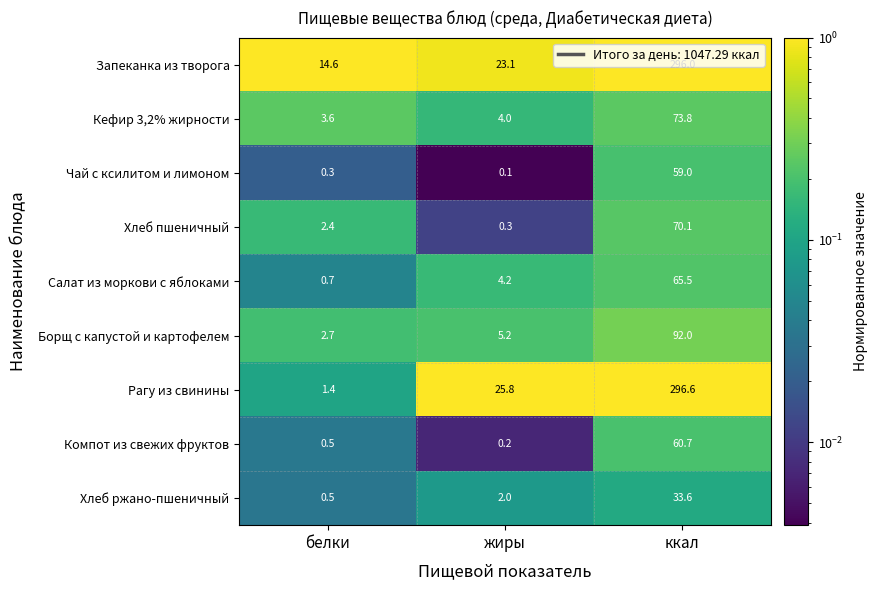

Which series has the largest range (max minus min)?

Рагу из свинины